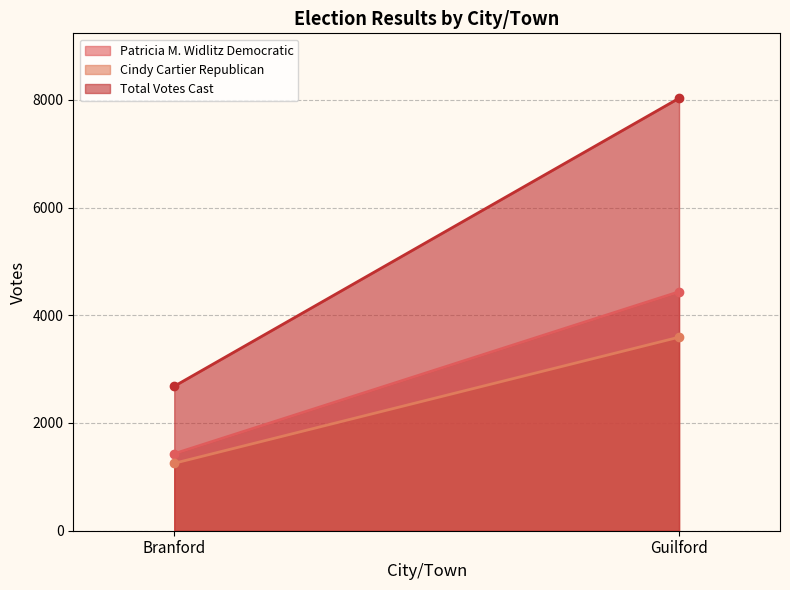

Which series has the largest range (max minus min)?

Total Votes Cast